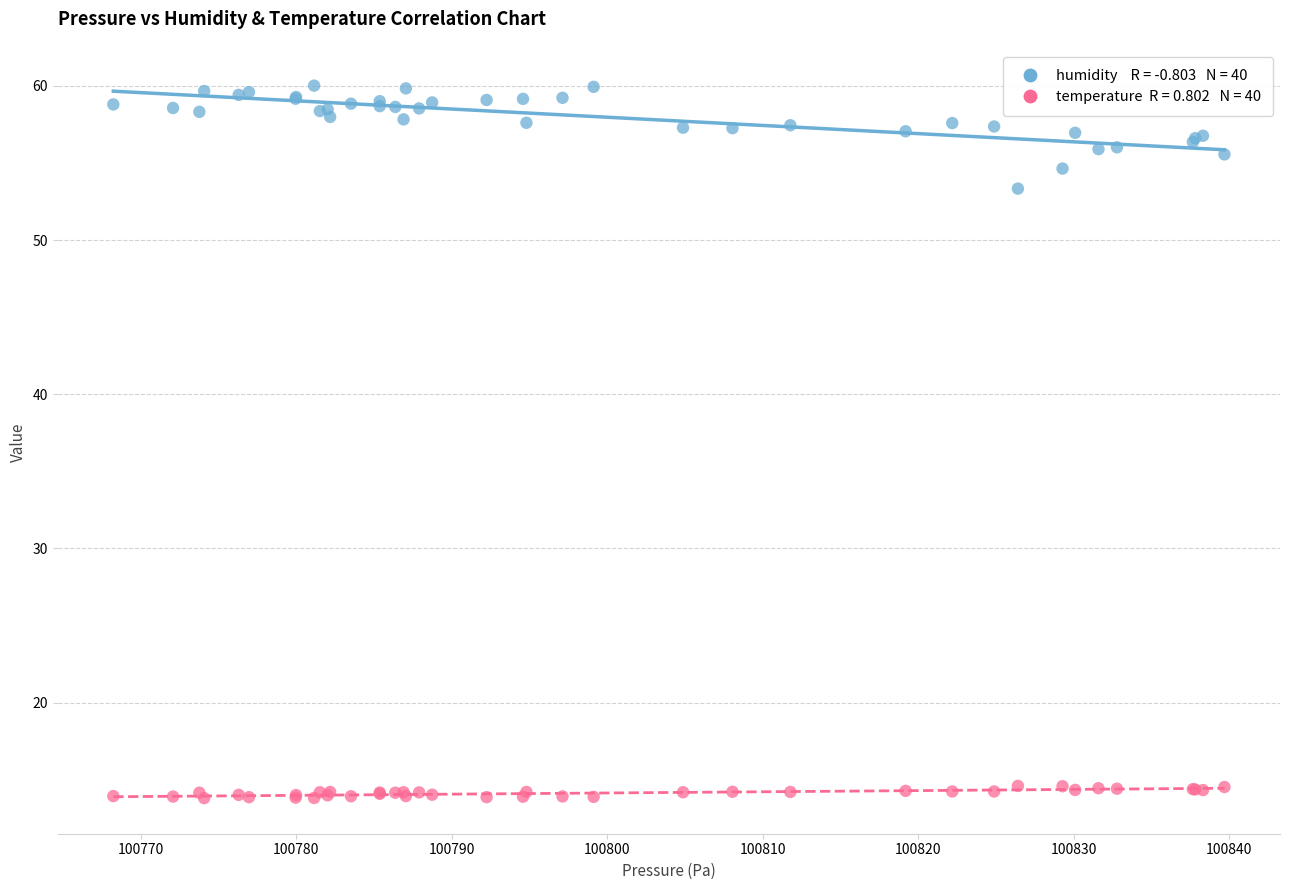

Across all series, what Y value is closest to 36?

53.3